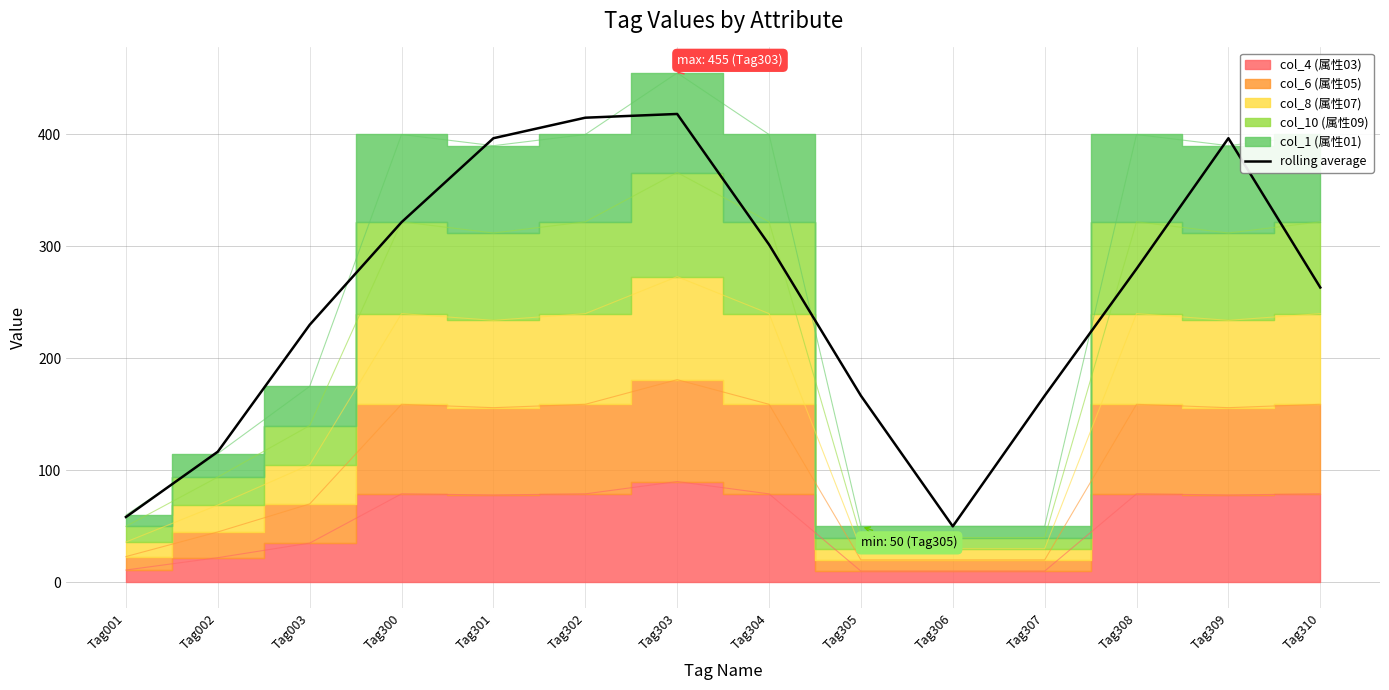

True or false: rolling average has a value of 439.1 at Tag300.

False